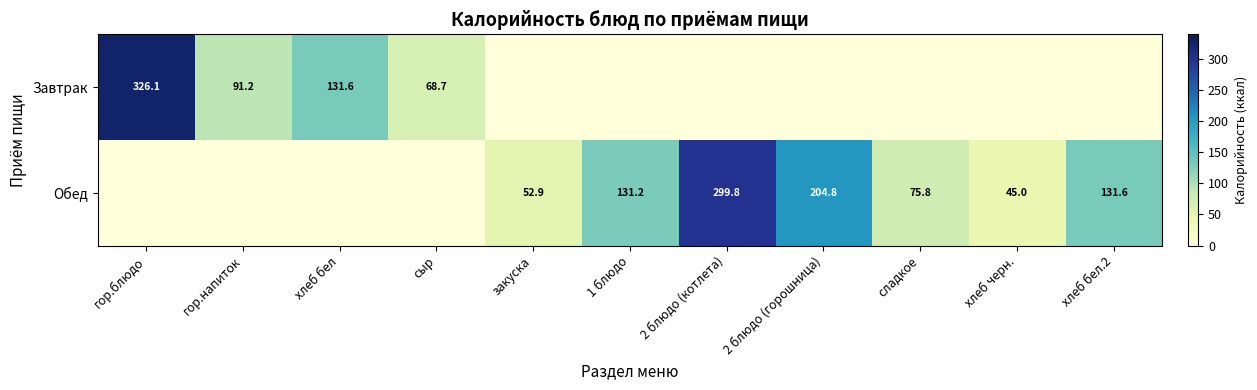

What is the difference between the Обед values at хлеб бел.2 and закуска?

78.7